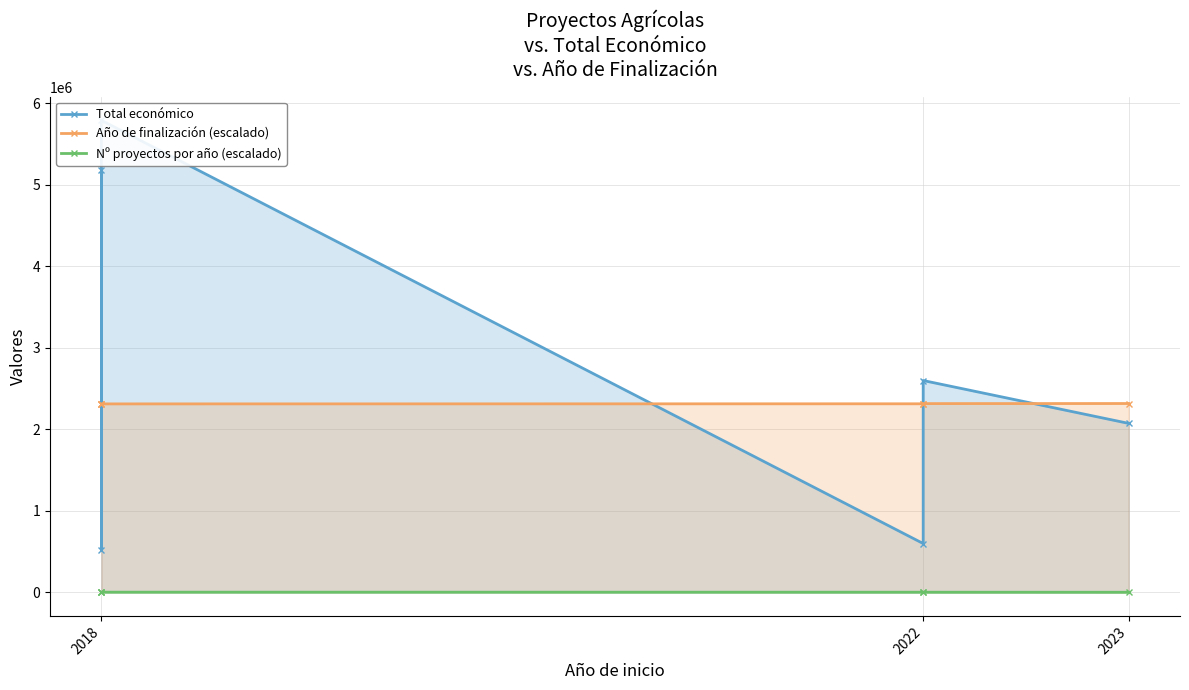

At which category is the sum across all series the highest?

2018